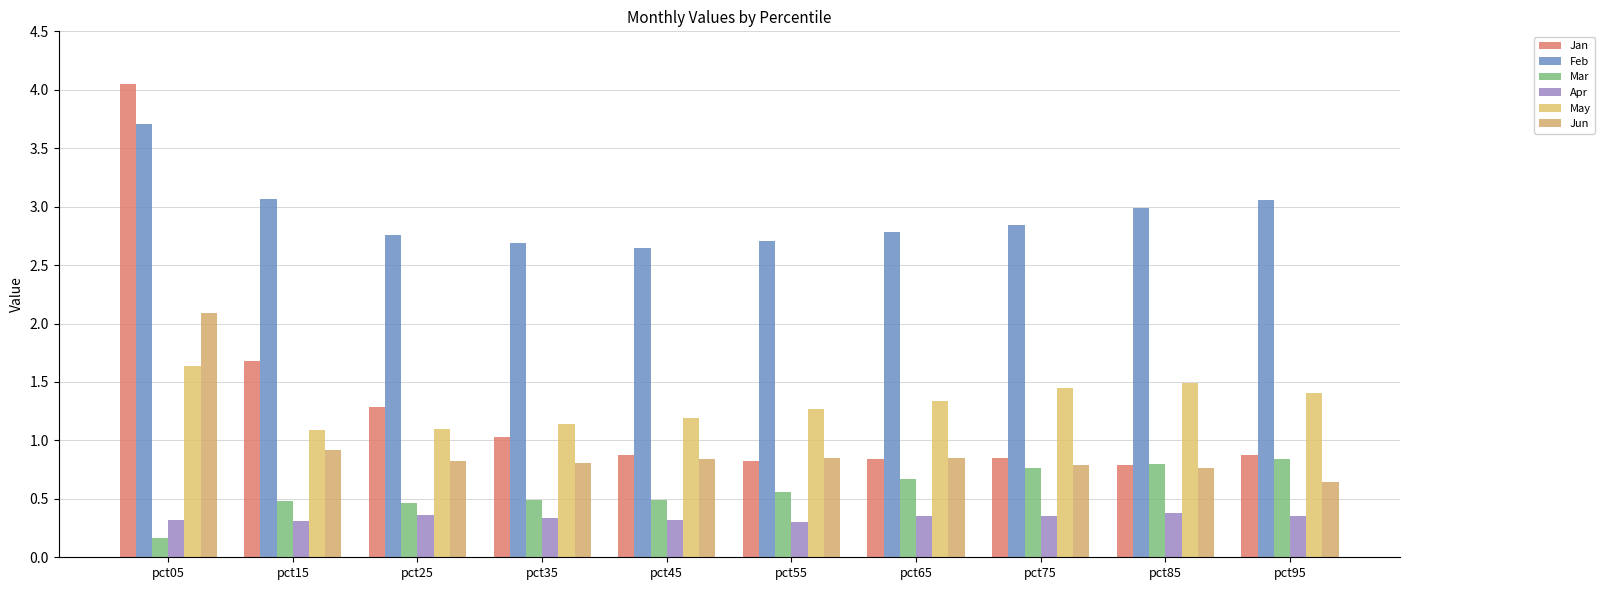

Between pct05 and pct45, which series saw the biggest shift?

Jan